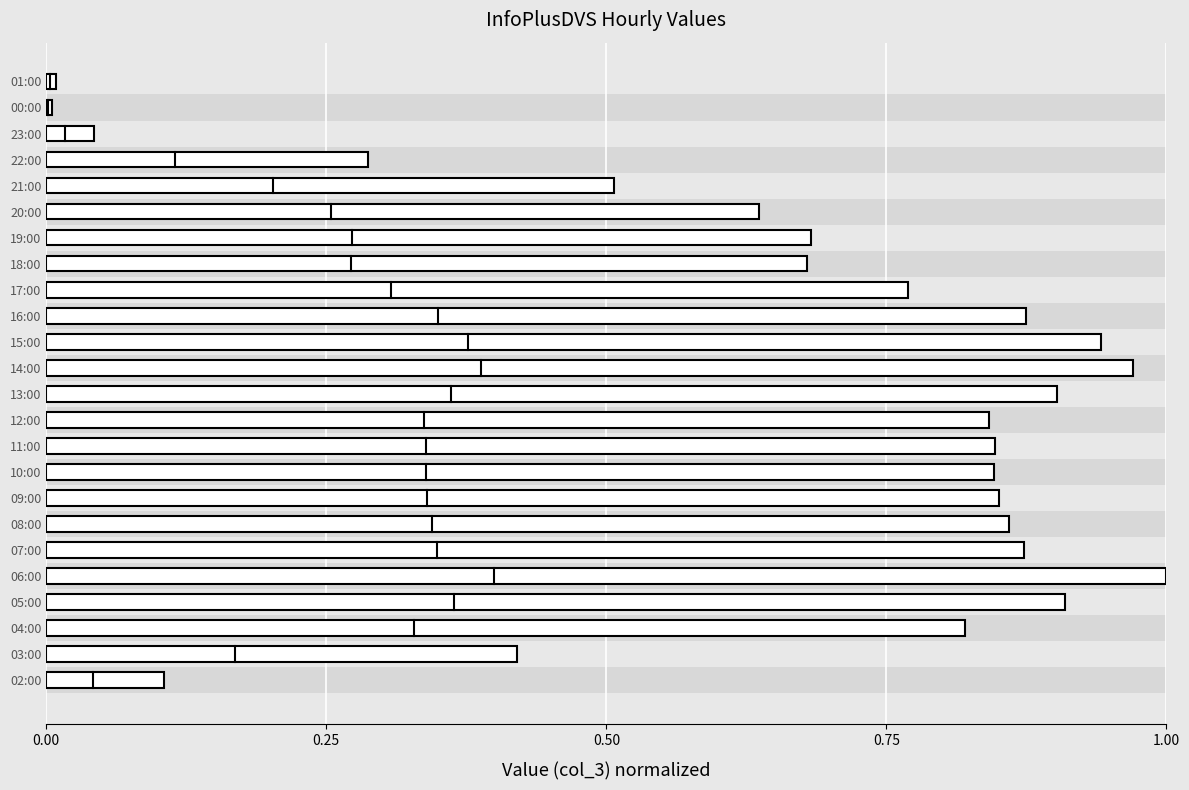

Which has a higher value, 06:00 or 16:00?

06:00